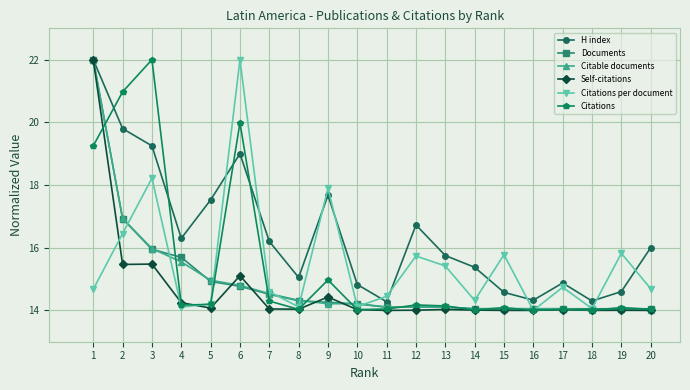

The value of Citable documents at 9 is 24.4. True or false?

False